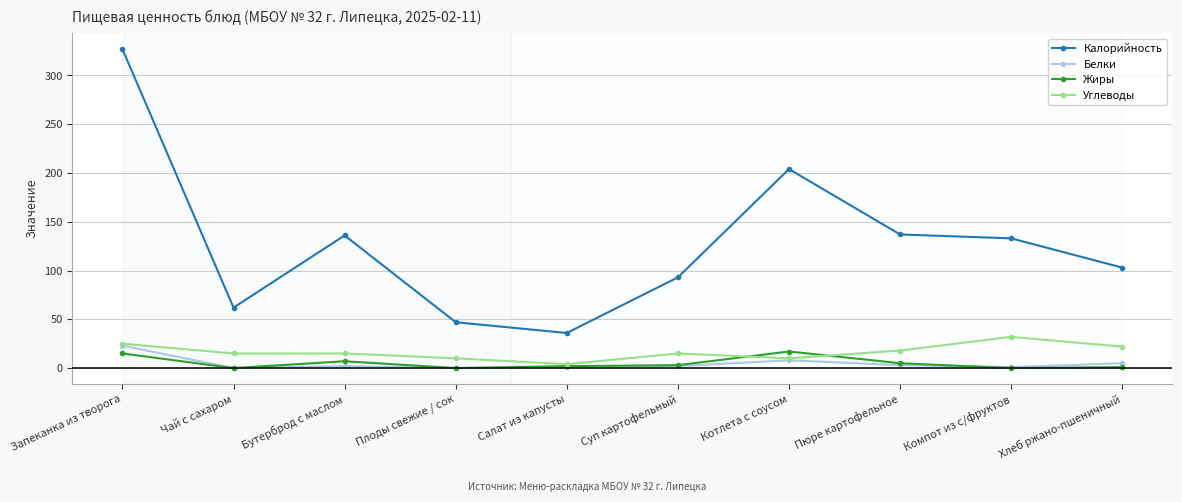

The Белки series shows 0 at Плоды свежие / сок. True or false?

True